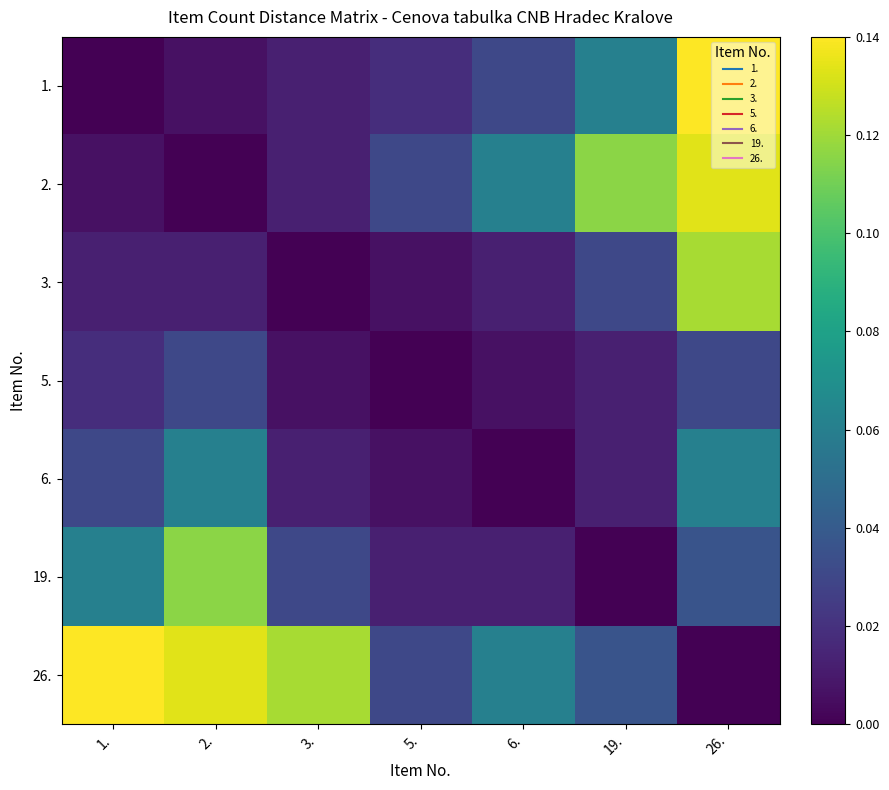

Rank the series by their maximum value, from highest to lowest.

1., 26., 2., 3., 19., 6., 5.